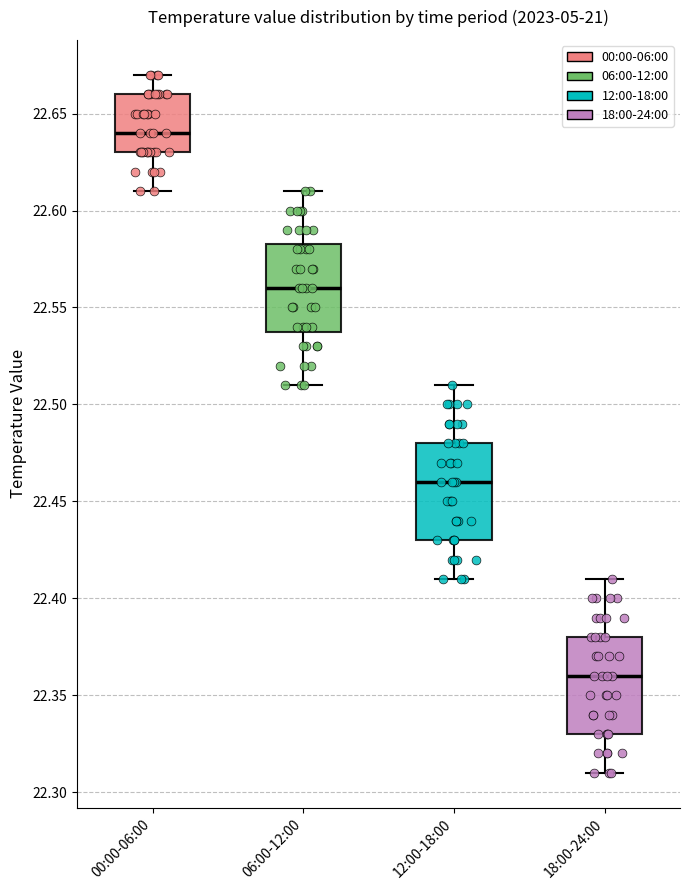

Reading left to right, transcribe this box plot: for each box, give where its median line is, the range the box spans, and where its two whiskers end, as read against the y-axis. The values are not printed on the chart, so give them approximately, as read against the axis.

00:00-06:00: median 22.640, box 22.630 to 22.660, whiskers 22.610 to 22.670
06:00-12:00: median 22.560, box 22.540 to 22.585, whiskers 22.510 to 22.610
12:00-18:00: median 22.460, box 22.430 to 22.480, whiskers 22.410 to 22.510
18:00-24:00: median 22.360, box 22.330 to 22.380, whiskers 22.310 to 22.410